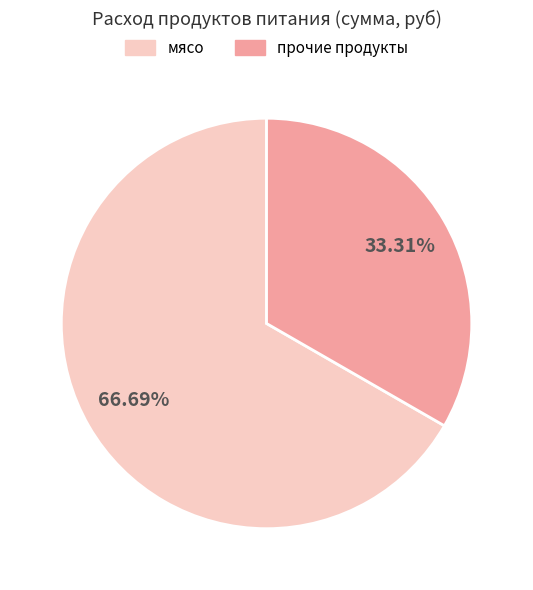

Does any single category account for the majority?

Yes